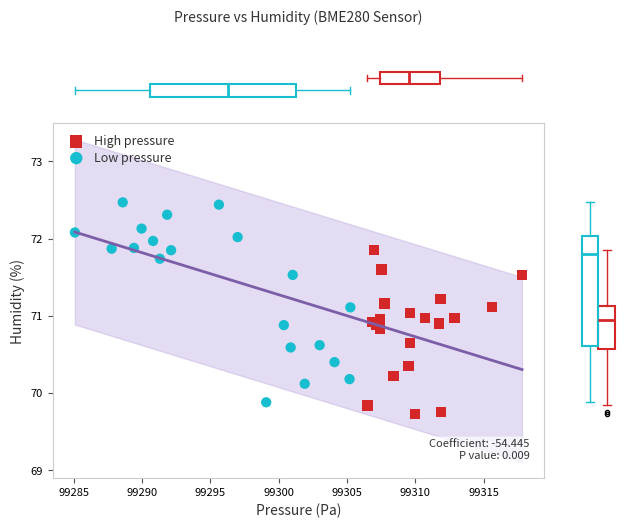

Which series has the largest Y range (max minus min)?

Low pressure